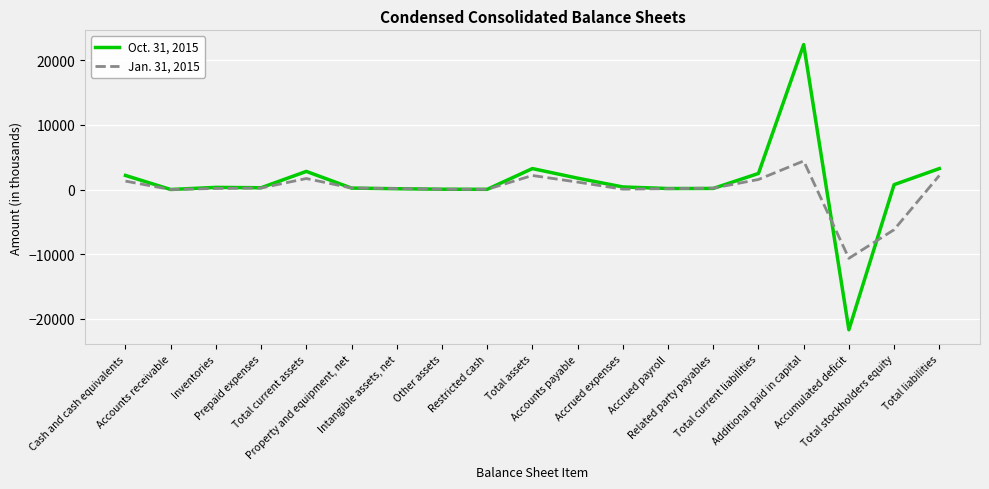

What is the average value of the Oct. 31, 2015 series?

999